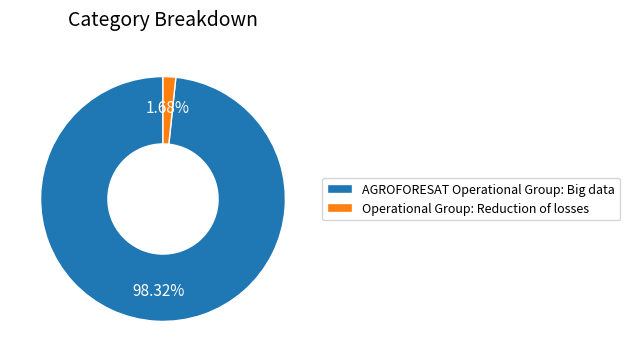

Which category has the smallest portion of the pie?

Operational Group: Reduction of losses